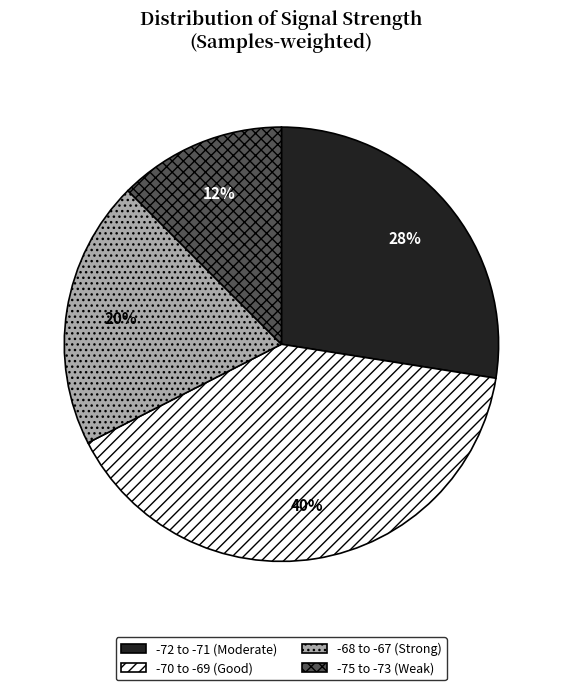

What percentage is the -72 to -71 (Moderate) slice, to the nearest percent?

28%